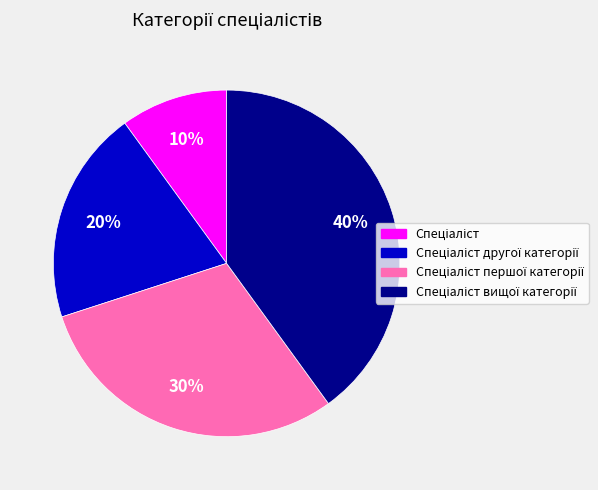

To the nearest percent, what is the average slice percentage?

25%